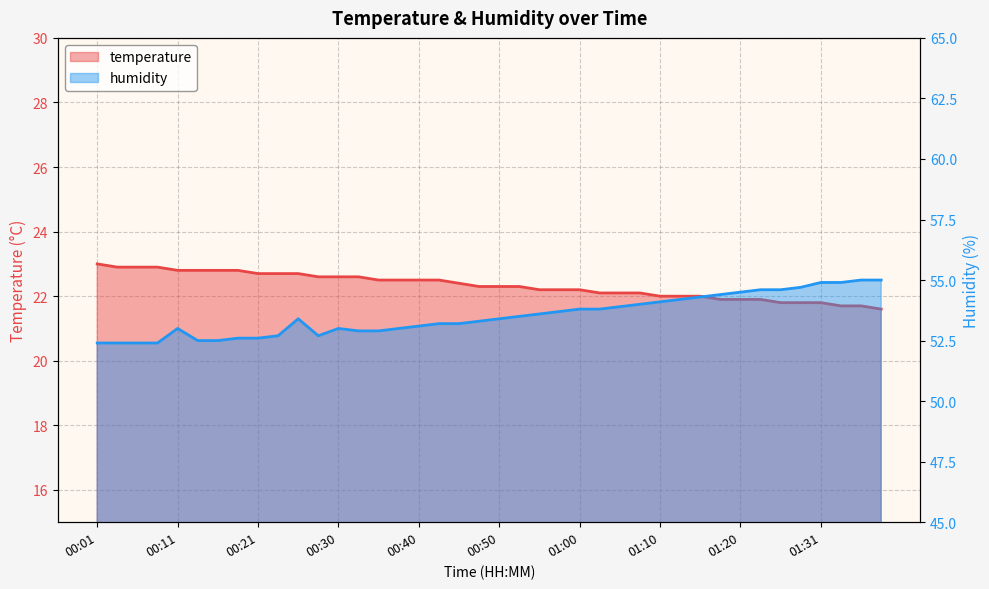

Which series has the largest range (max minus min)?

humidity